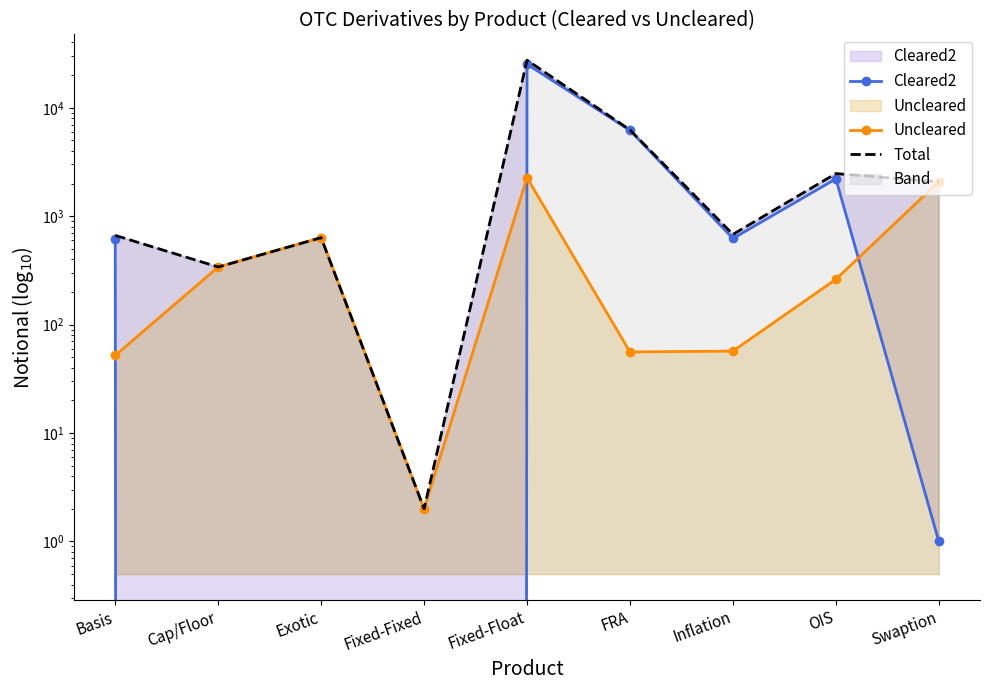

List the series in order of their overall mean, lowest first.

Uncleared, Cleared2, Total